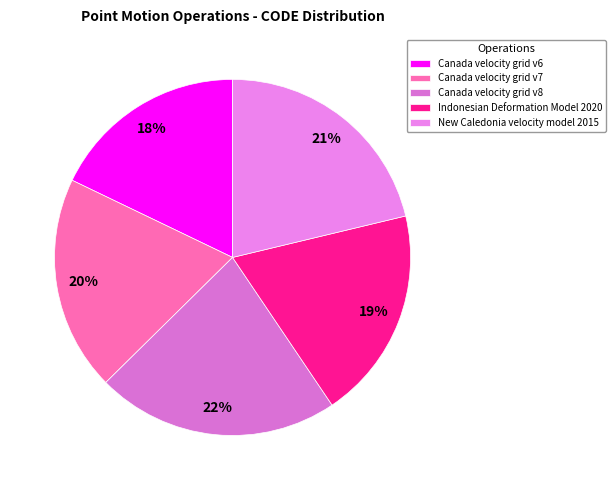

How many slices are in this pie chart?

5